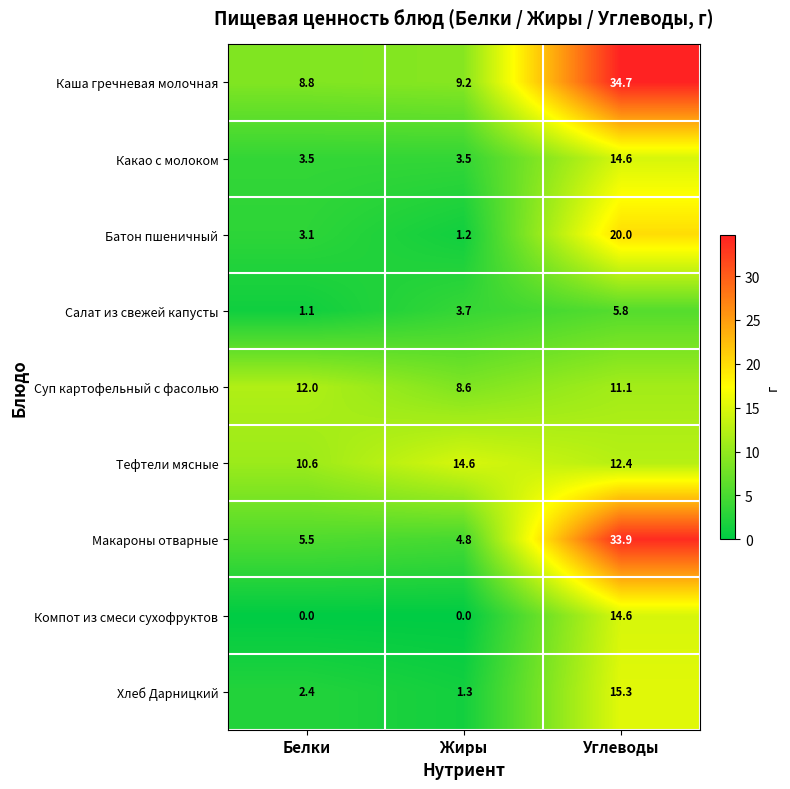

At which label does Макароны отварные first exceed 5?

Белки